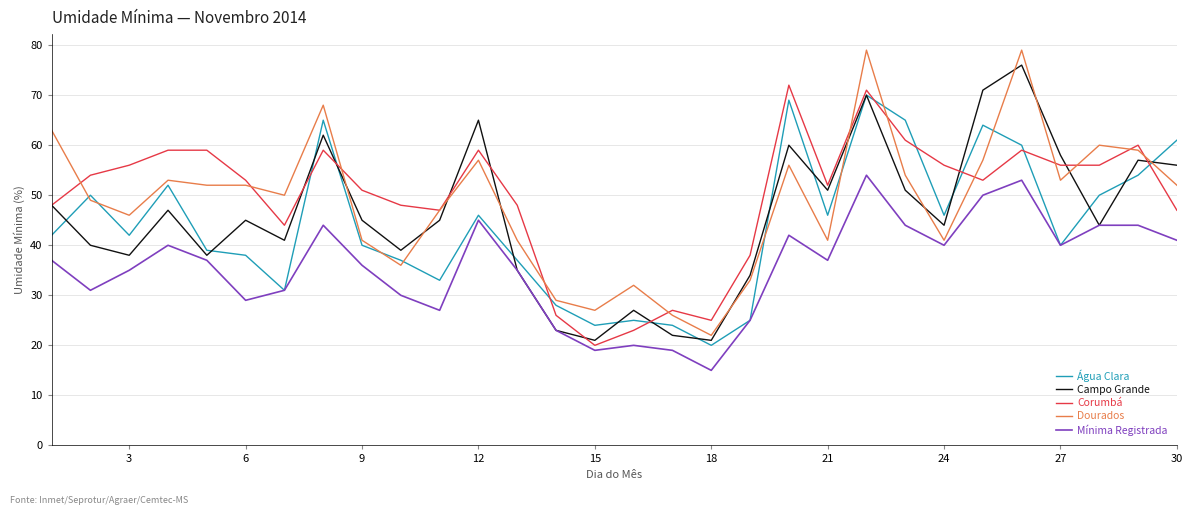

What is the maximum value for Corumbá?

72